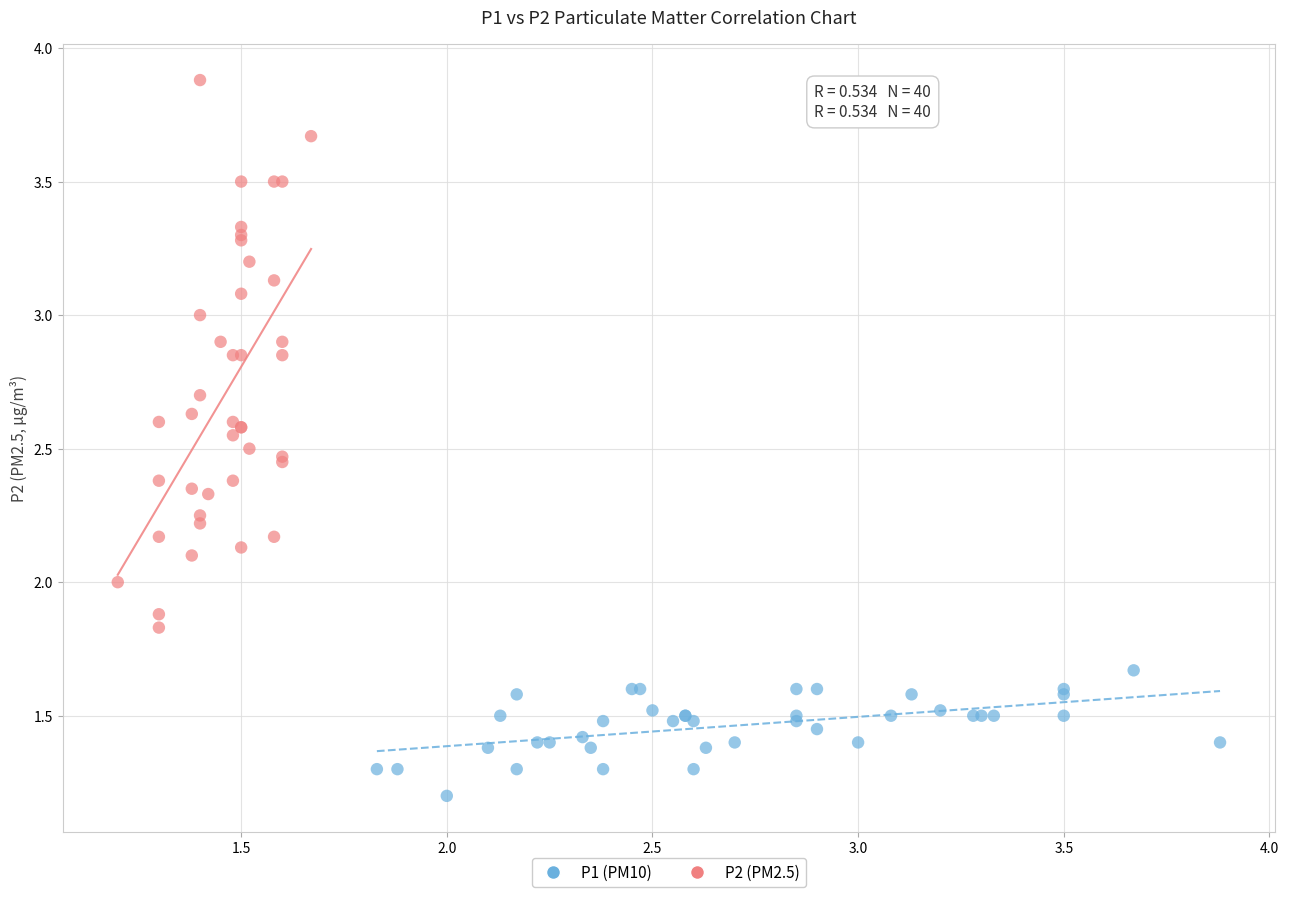

Which series contains the lowest Y value?

P1 (PM10)